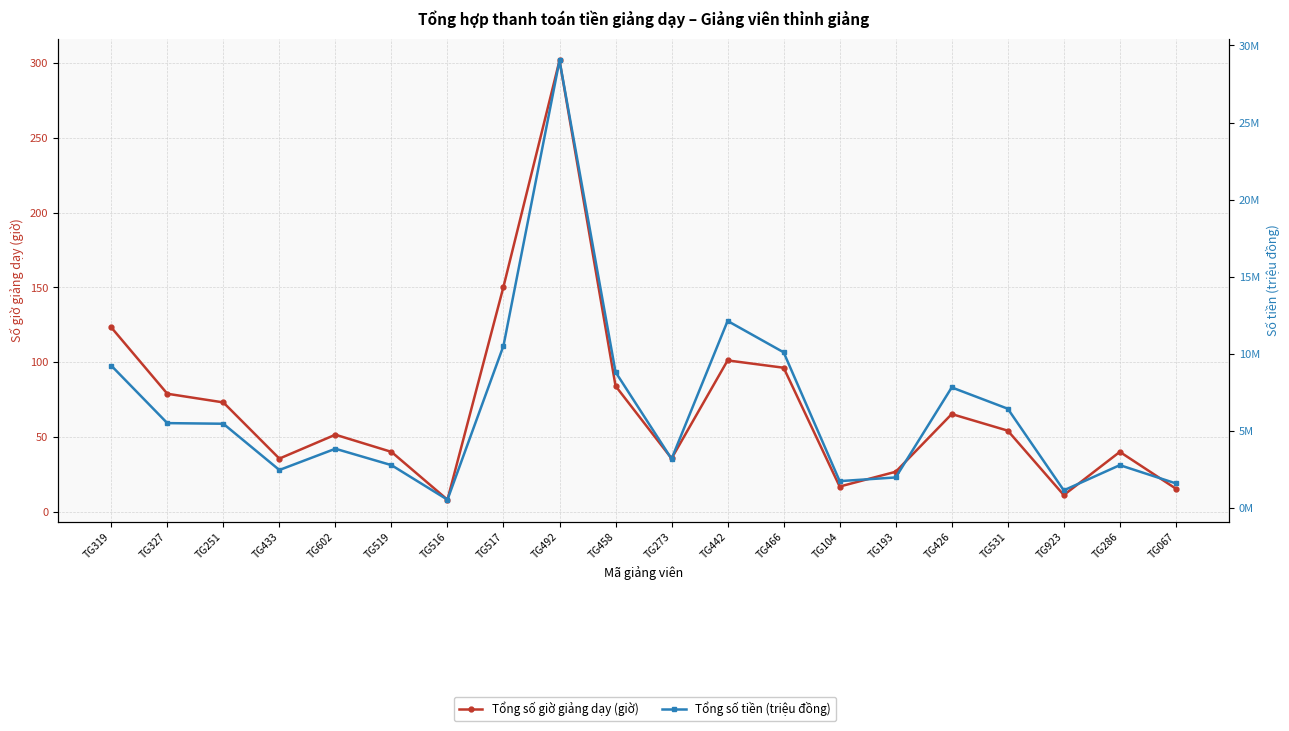

Reading left to right, what are all the values shown in this chart?

Tổng số giờ giảng dạy (giờ): TG319=123.3	TG327=78.9	TG251=73.1	TG433=35.5	TG602=51.5	TG519=40.0	TG516=8.0	TG517=150.5	TG492=301.9	TG458=84.1	TG273=35.6	TG442=101.2	TG466=96.3	TG104=16.8	TG193=26.7	TG426=65.3	TG531=54.2	TG923=11.1	TG286=40.0	TG067=15.4
Tổng số tiền (triệu đồng): TG319=9.2	TG327=5.5	TG251=5.5	TG433=2.5	TG602=3.9	TG519=2.8	TG516=0.6	TG517=10.5	TG492=29.0	TG458=8.8	TG273=3.2	TG442=12.1	TG466=10.1	TG104=1.8	TG193=2.0	TG426=7.8	TG531=6.5	TG923=1.2	TG286=2.8	TG067=1.6